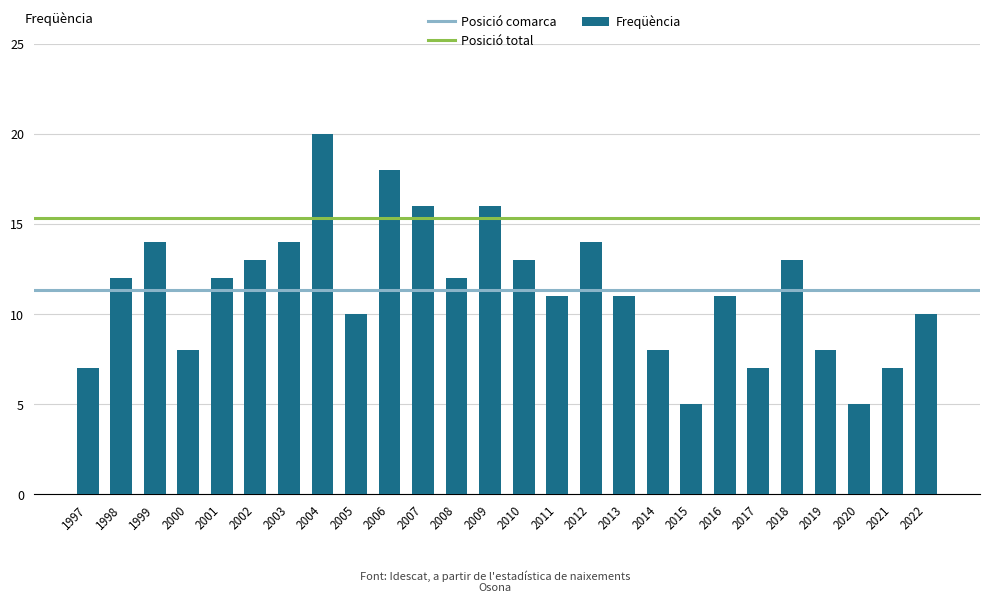

How many categories are shown in the chart?

26